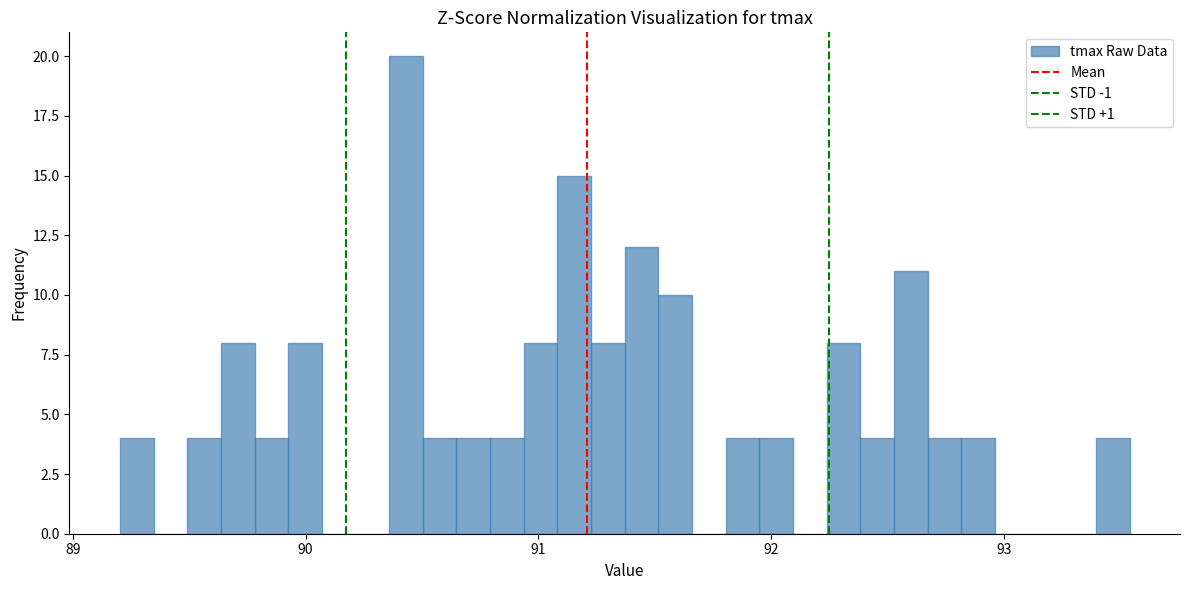

Read against the x-axis, roughly where is the centre of the tallest bar?

90.4